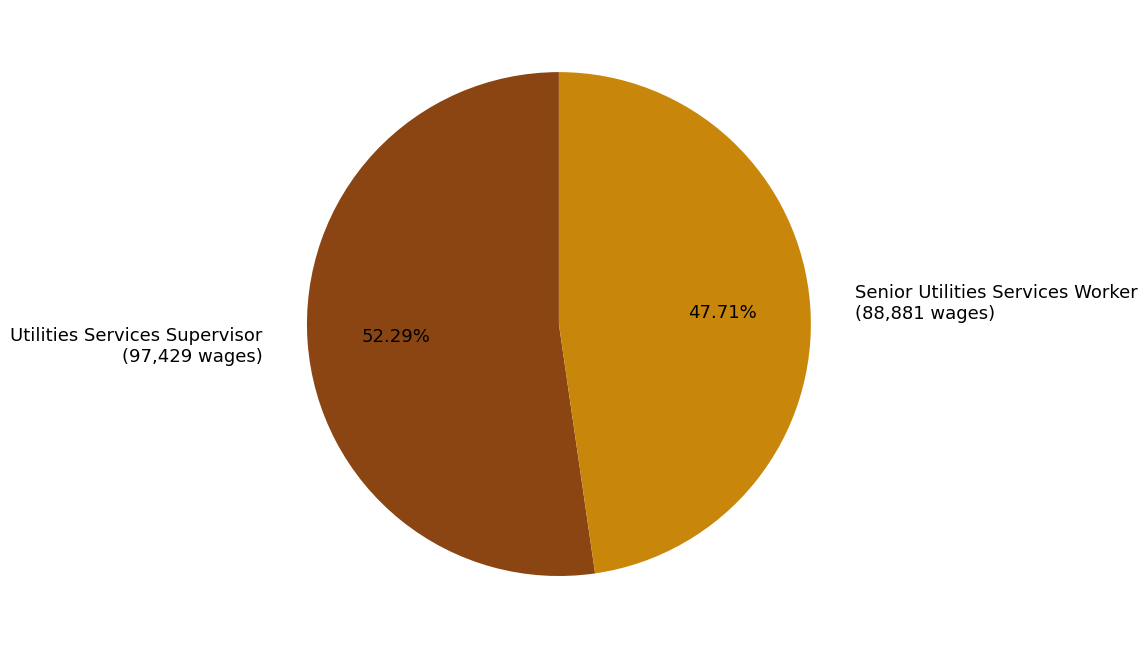

To the nearest percent, what is the difference between the largest and smallest slice percentages?

5%